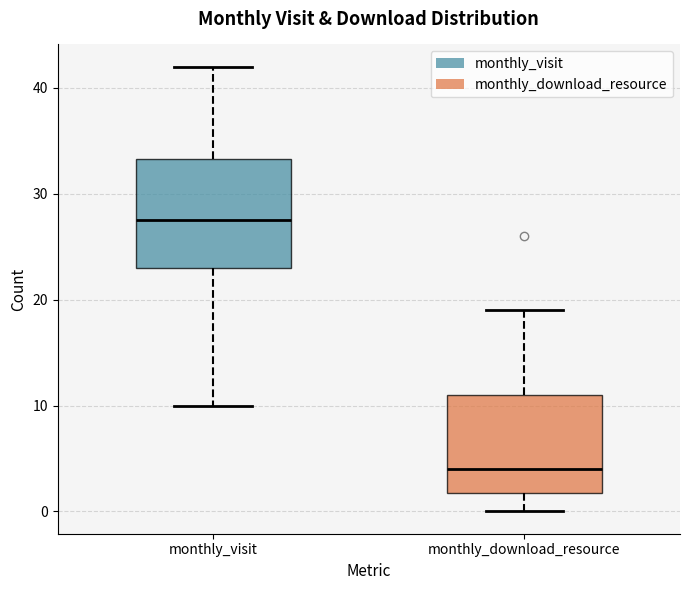

Reading left to right, transcribe this box plot: for each box, give where its median line is, the range the box spans, and where its two whiskers end, as read against the y-axis. The values are not printed on the chart, so give them approximately, as read against the axis.

monthly_visit: median 28, box 23 to 33, whiskers 10 to 42
monthly_download_resource: median 4, box 2 to 11, whiskers 0 to 19